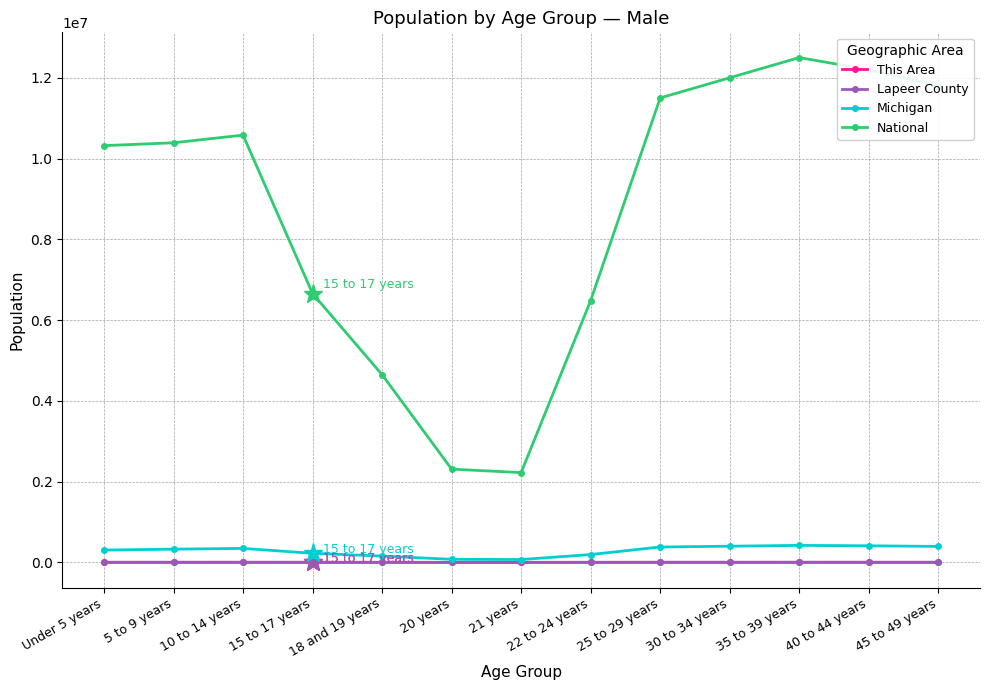

What is the sum of all Michigan values?

3699336